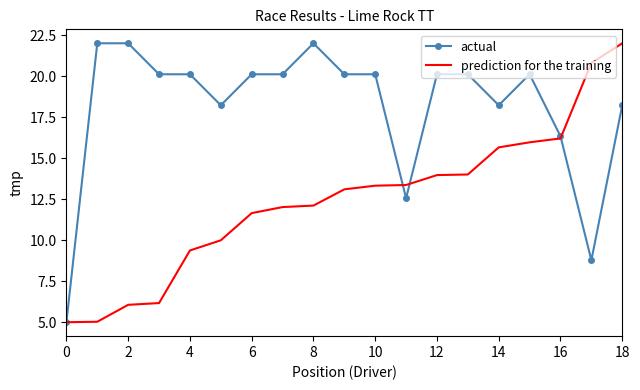

What is the greatest value displayed?

22.0